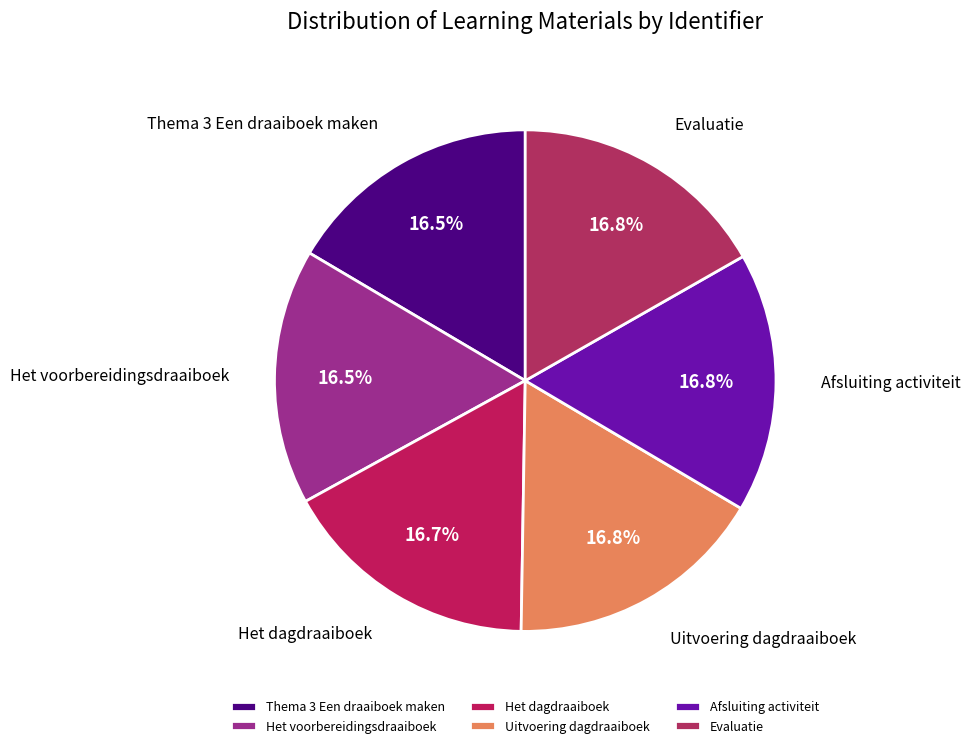

What percentage is NOT represented by Uitvoering dagdraaiboek?

83.2%